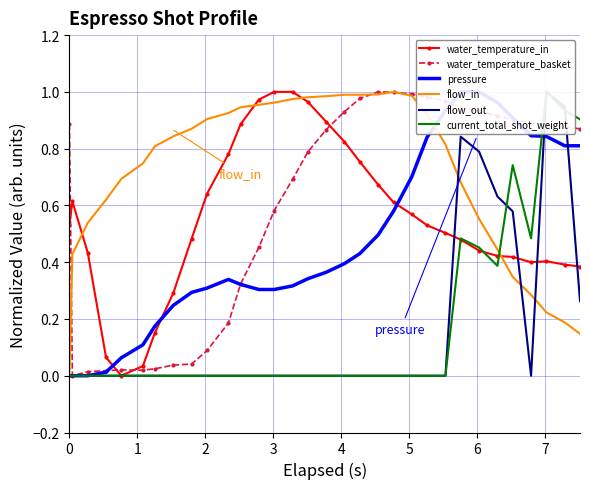

After their last crossing, which series has the higher values: water_temperature_in or water_temperature_basket?

water_temperature_basket